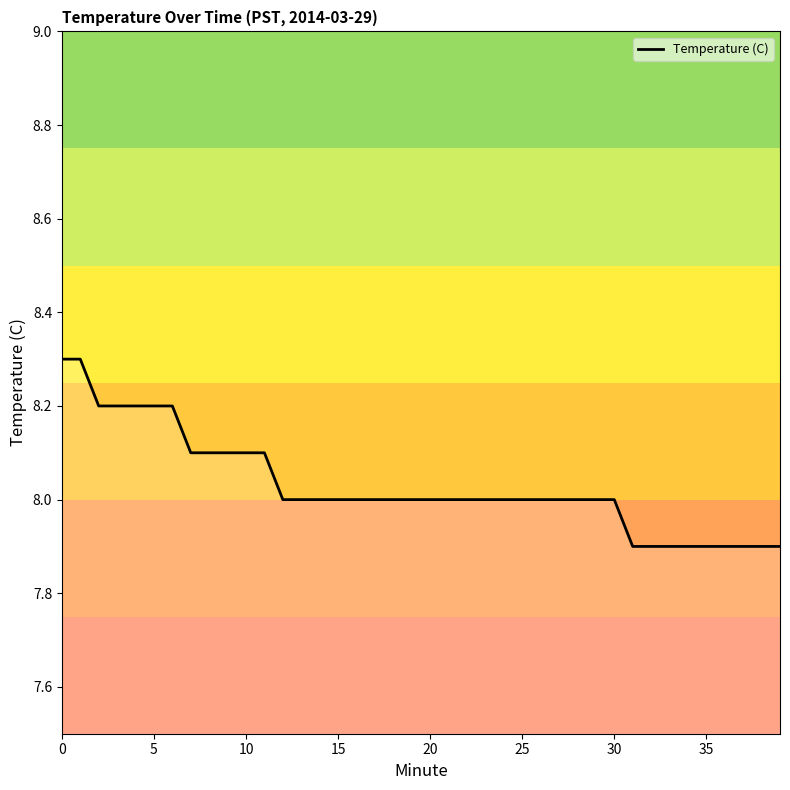

What is the maximum value shown in the chart?

8.3